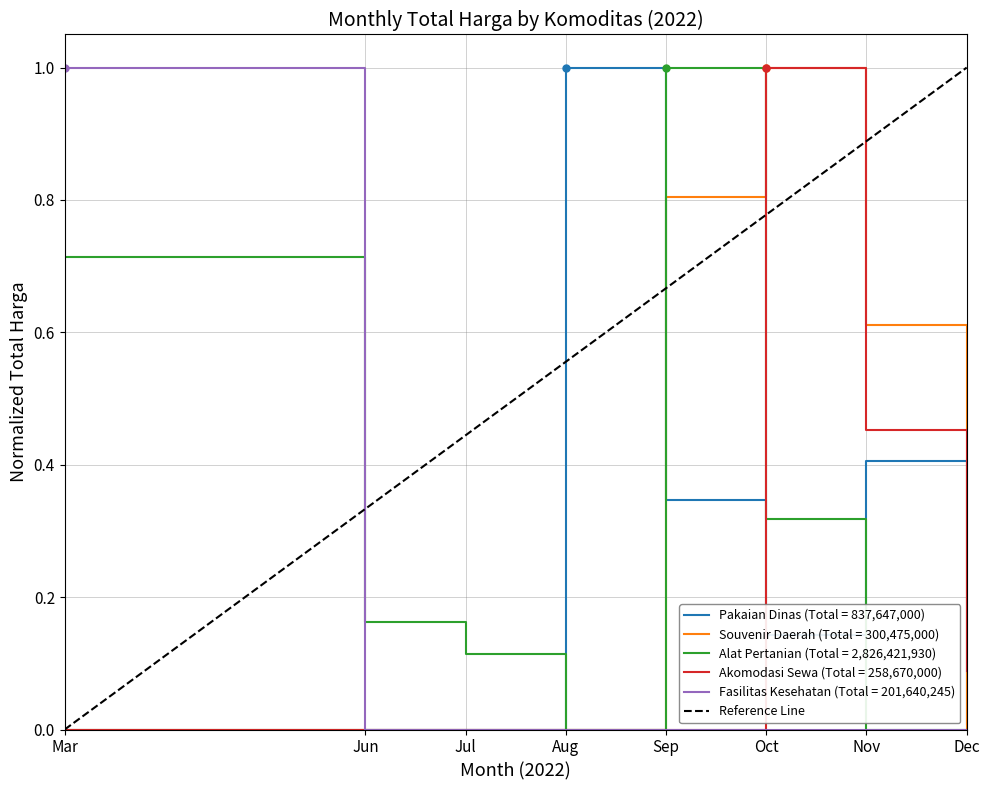

The value of Pakaian Dinas (Total = 837,647,000) at Mar is -0.4. True or false?

False